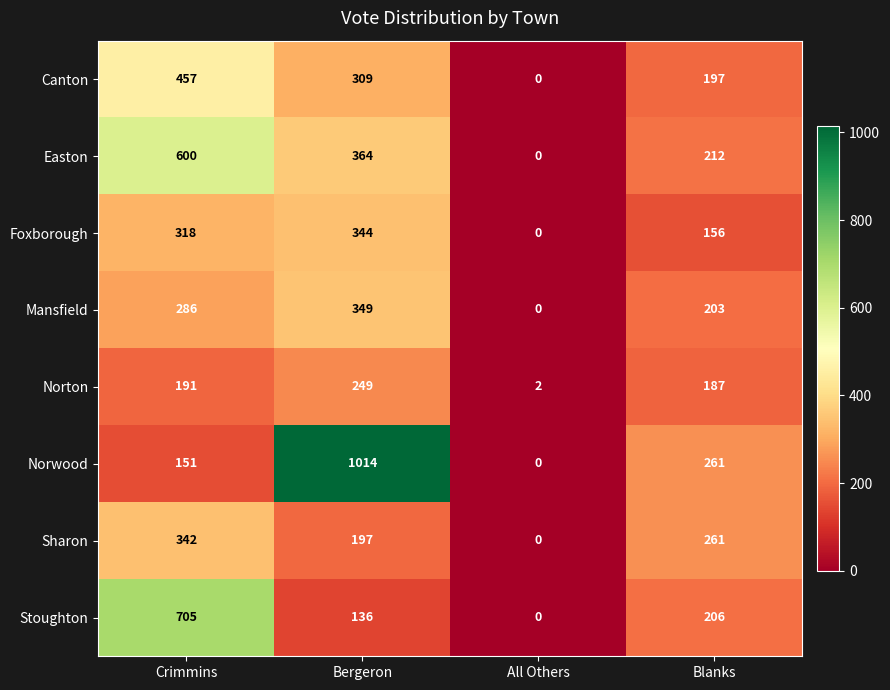

Which series has the largest range (max minus min)?

Norwood